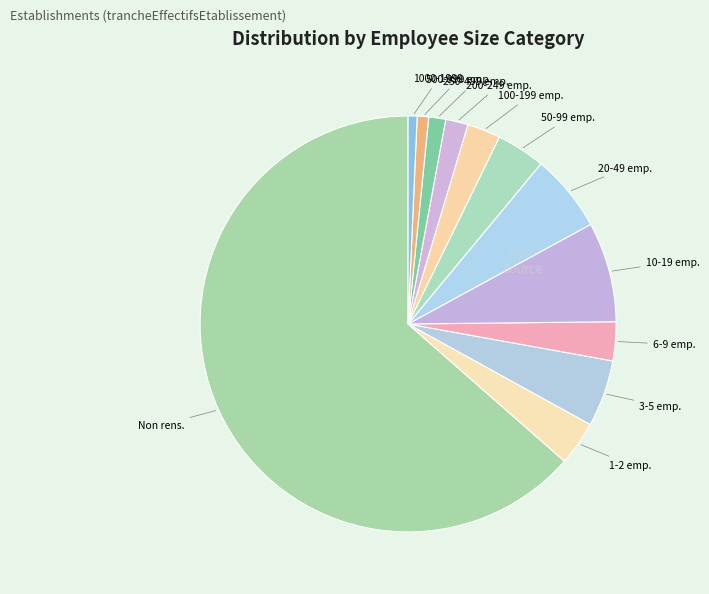

Is there any slice that represents more than half of the pie?

Yes